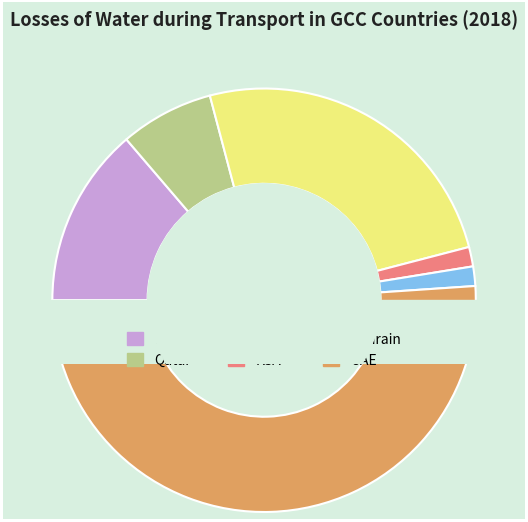

What percentage is the Qatar slice, to the nearest percent?

7%